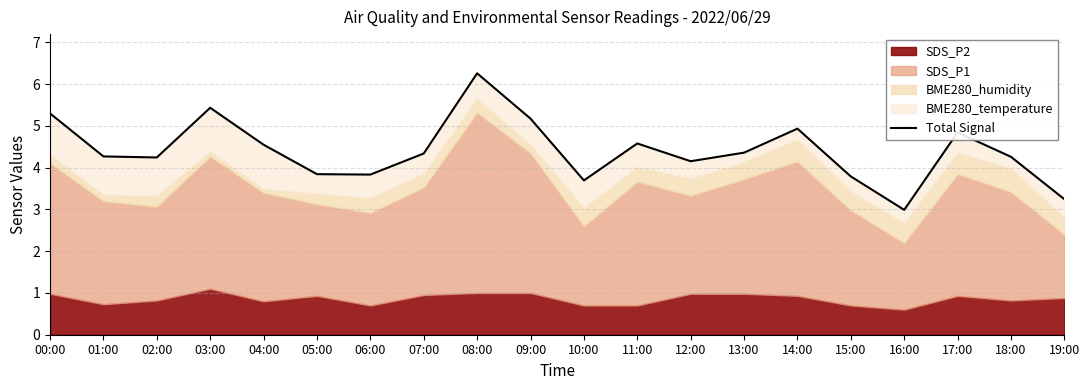

At which category does the chart reach its minimum across all series?

16:00